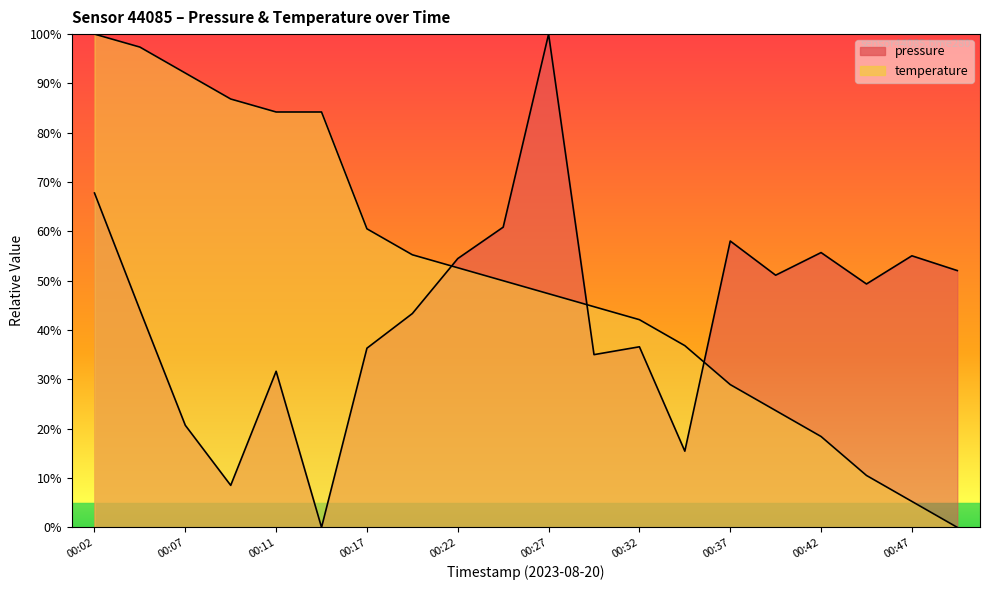

How many lines are shown in the chart?

2